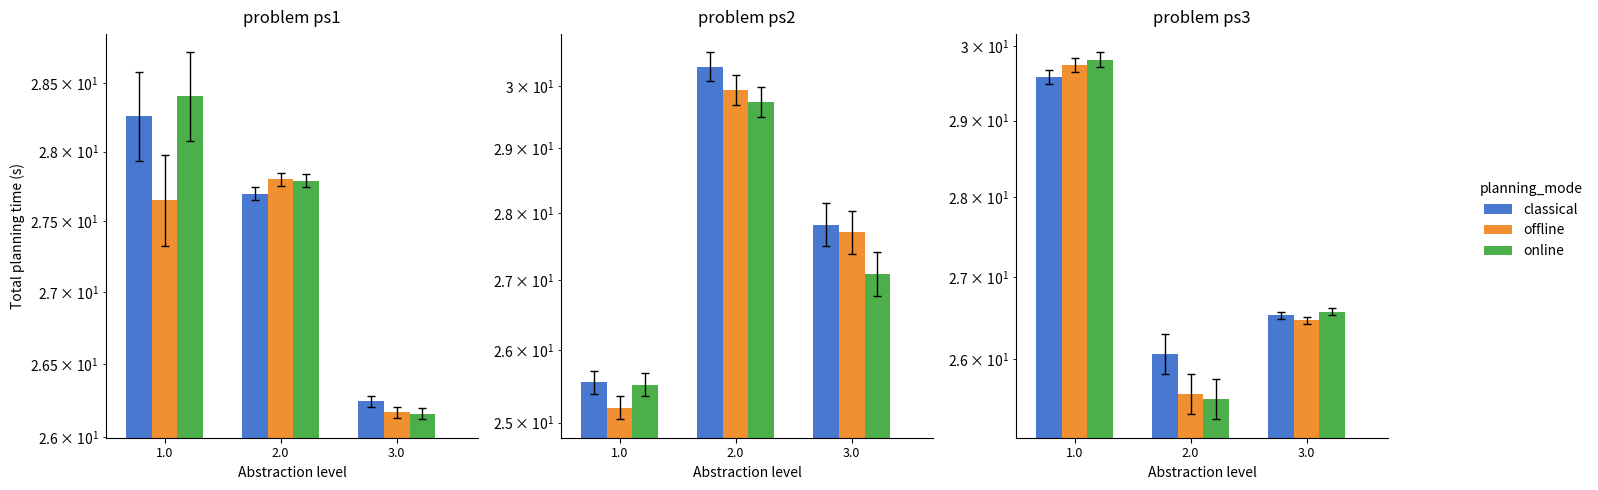

Does the chart contain any negative values?

No